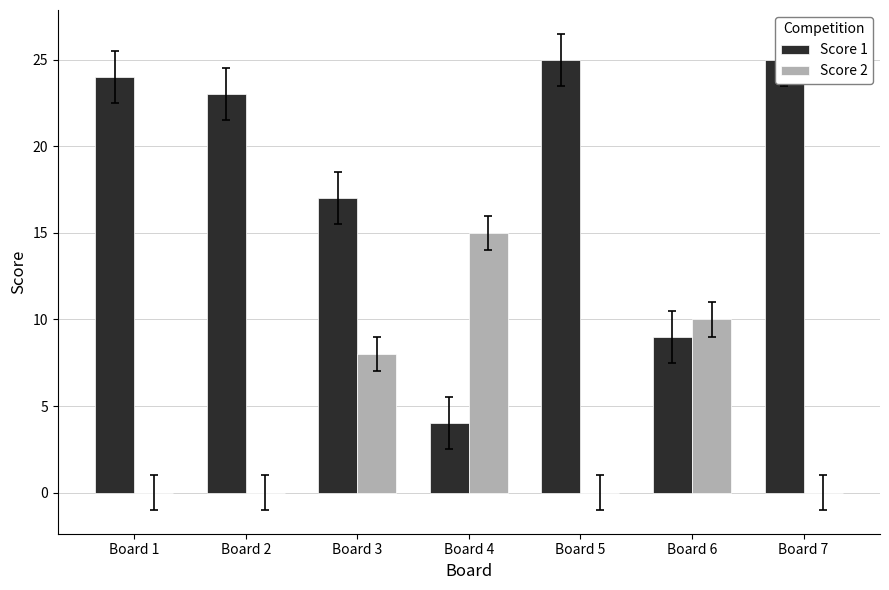

Count the Score 2 values in the range 0 to 10.

6